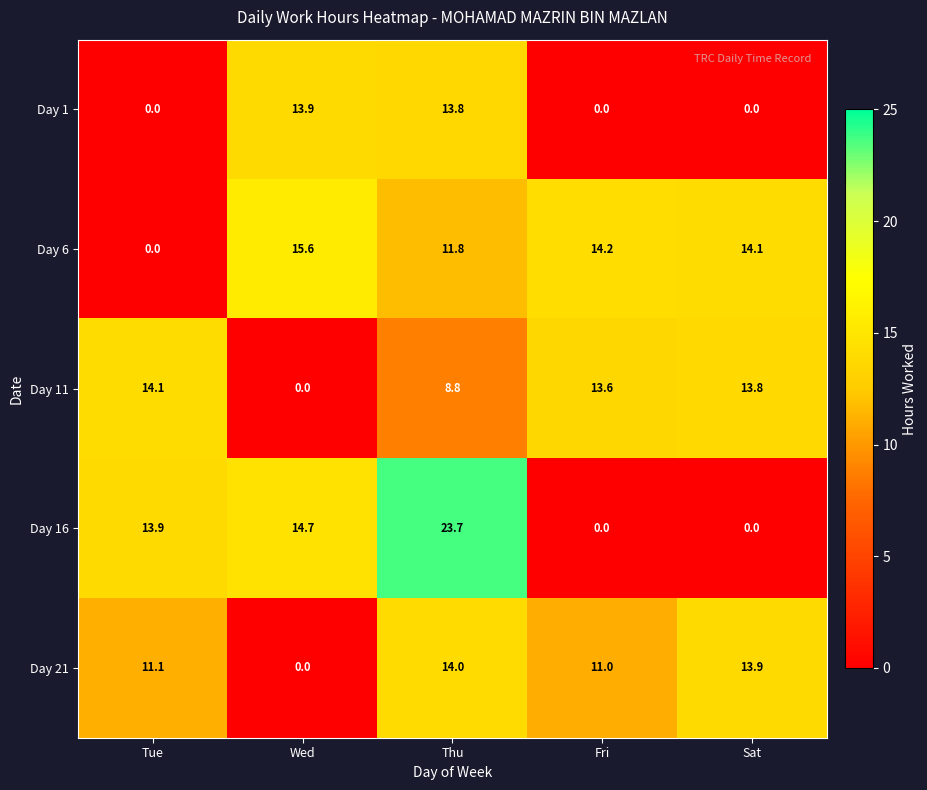

What is the sum of the Day 16 values at Tue and Sat?

13.9